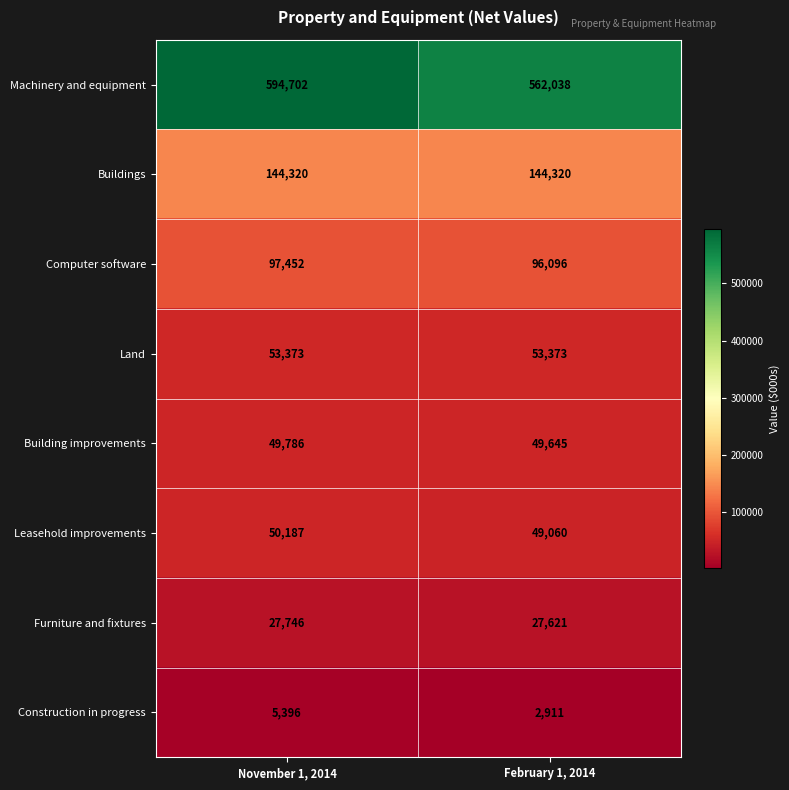

List the series in order of their peak value, highest first.

Machinery and equipment, Buildings, Computer software, Land, Leasehold improvements, Building improvements, Furniture and fixtures, Construction in progress